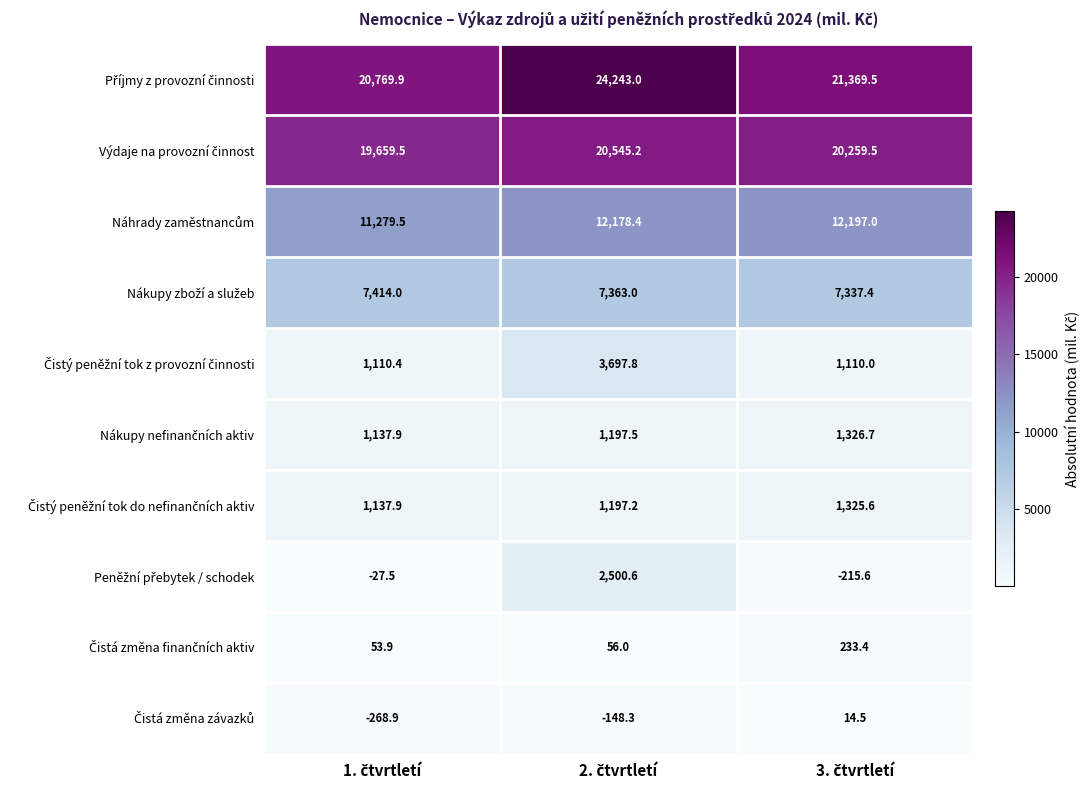

Count the number of data series in this chart.

10